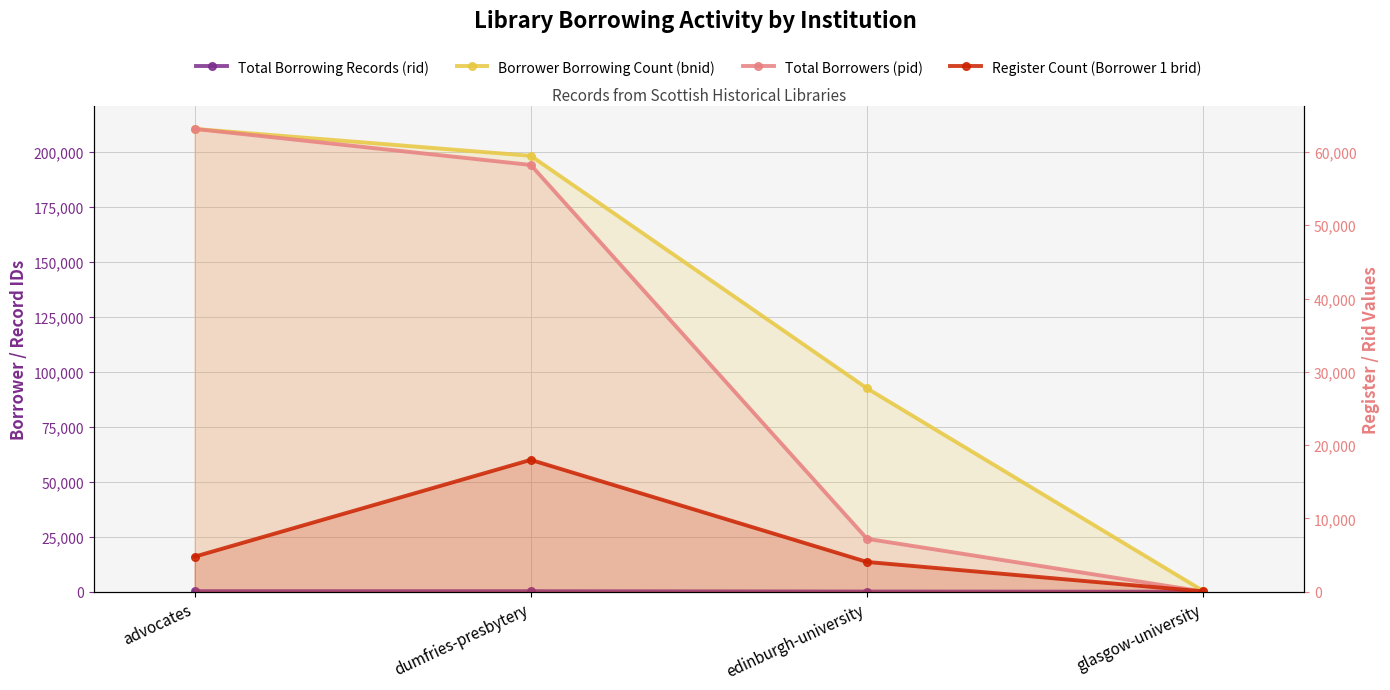

How many distinct data groups are displayed?

4